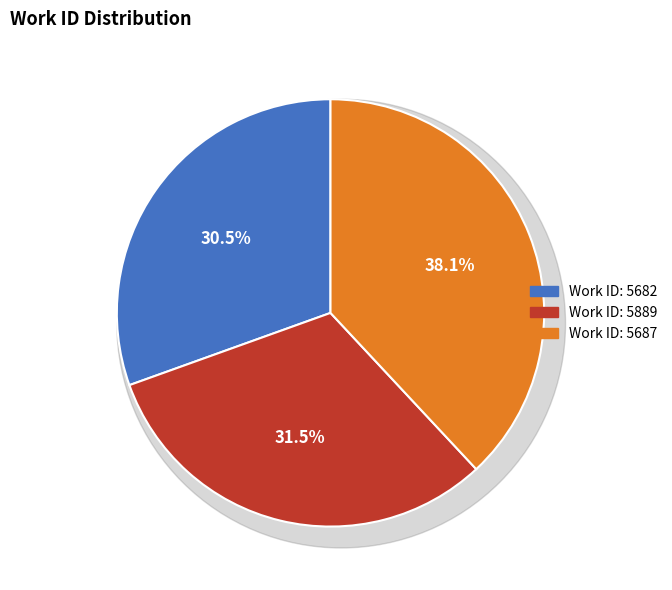

To the nearest percent, what percentage of the pie is 5682?

30%